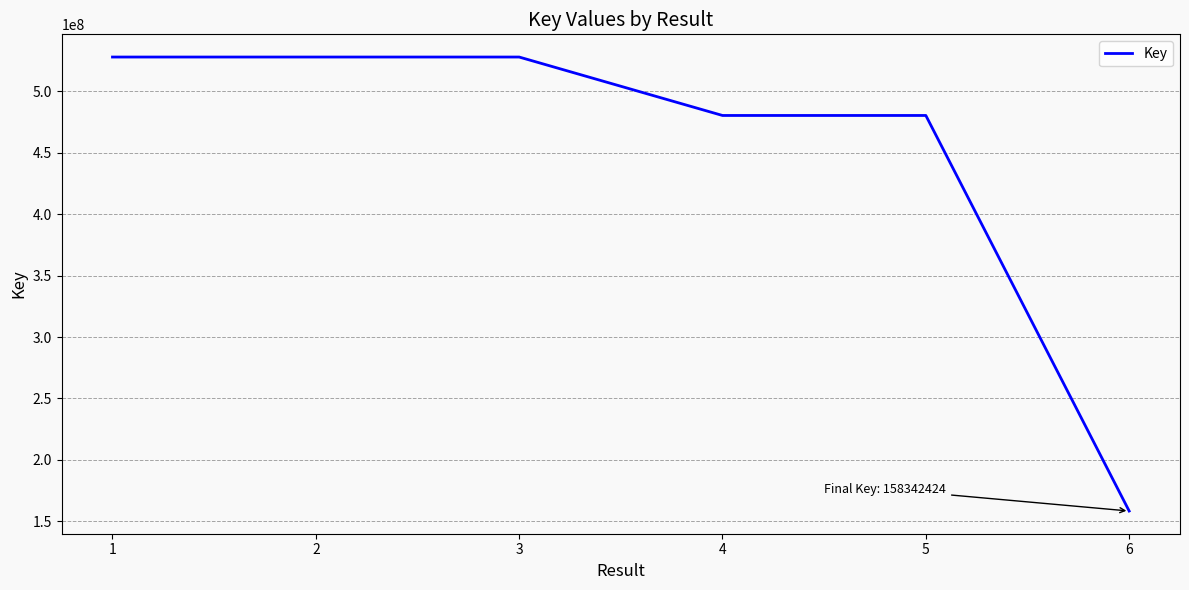

Does the chart display data point markers on the line(s)?

No